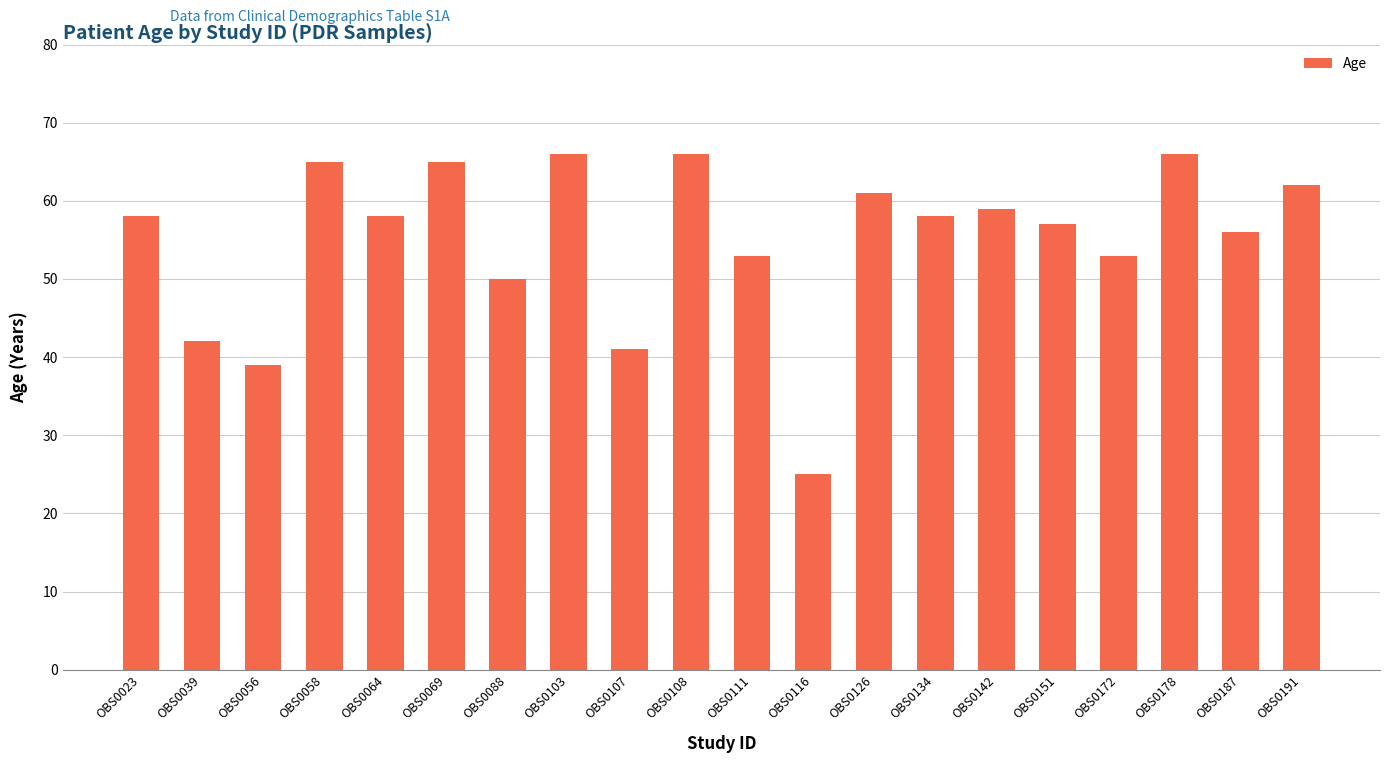

What is the value of the 17th bar from the left?

53